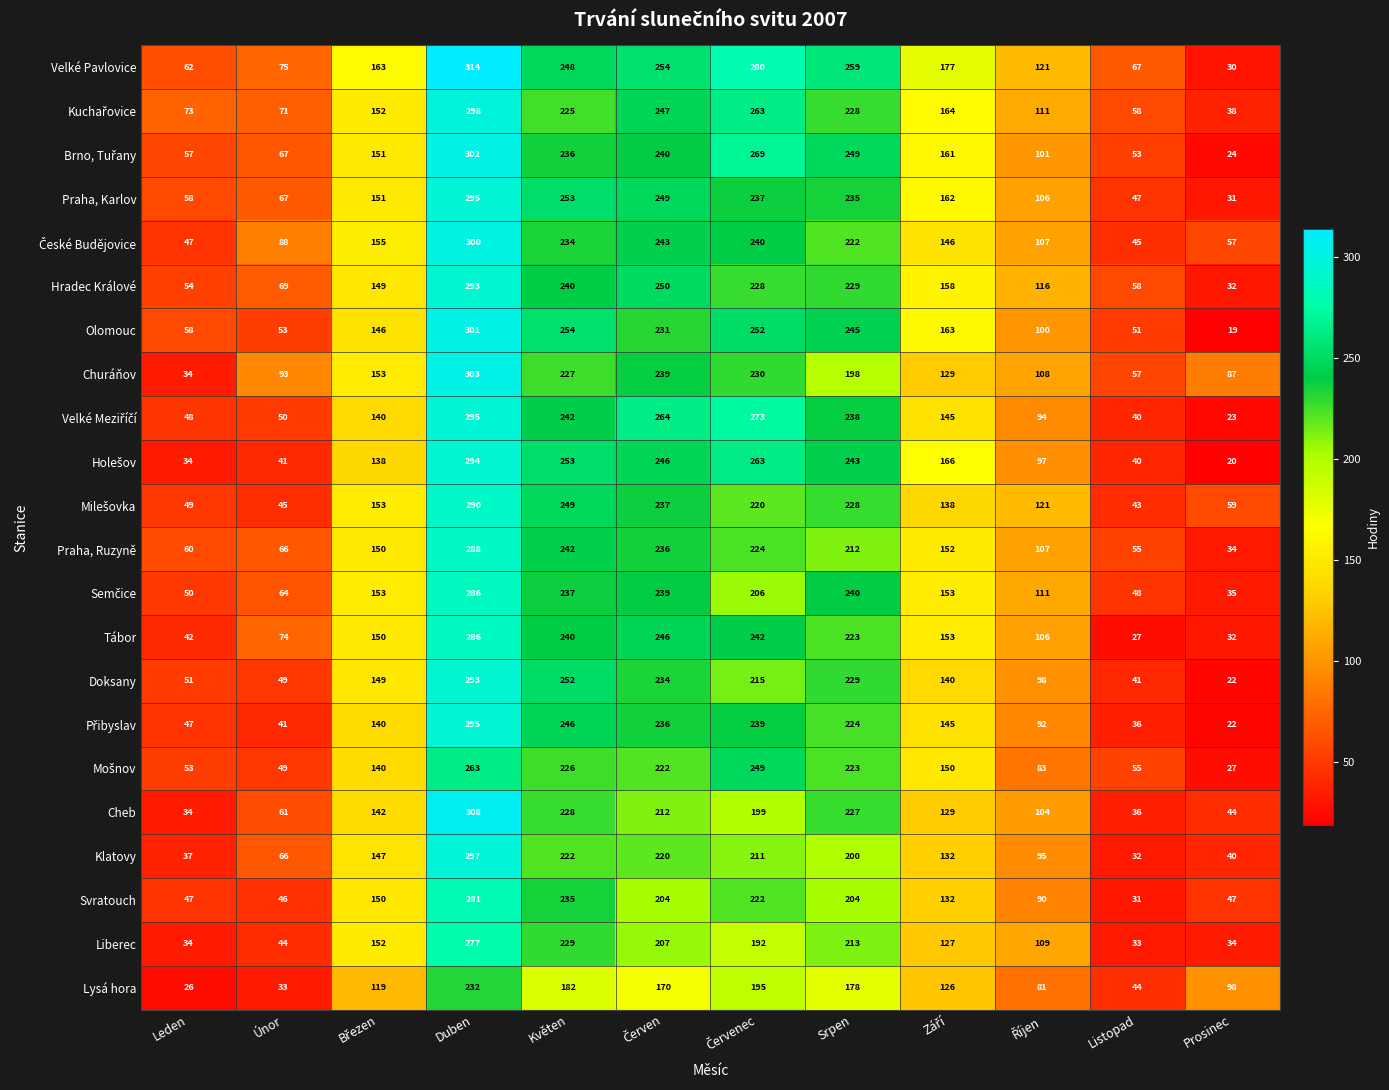

What is the sum of all Cheb values?

1724